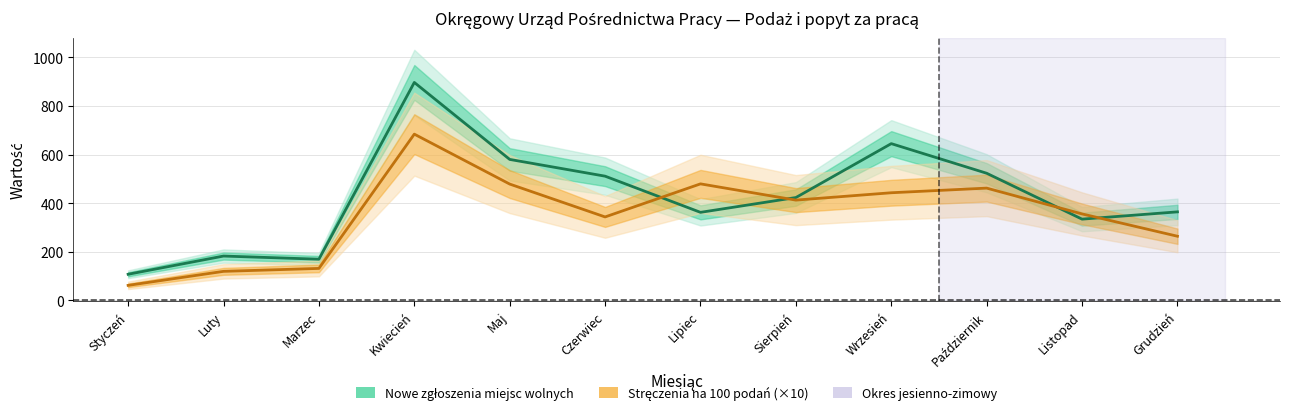

What is the average value of the Stręczenia na 100 podań (×10) series?

352.7